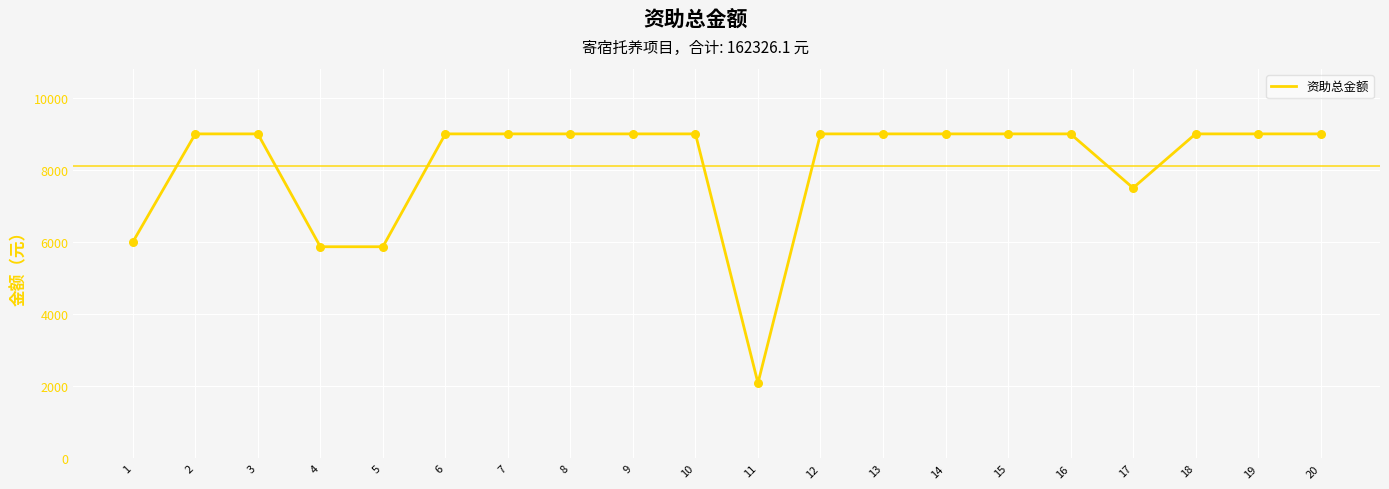

Approximately how many times larger is the value at 2 compared to 4?

1.5